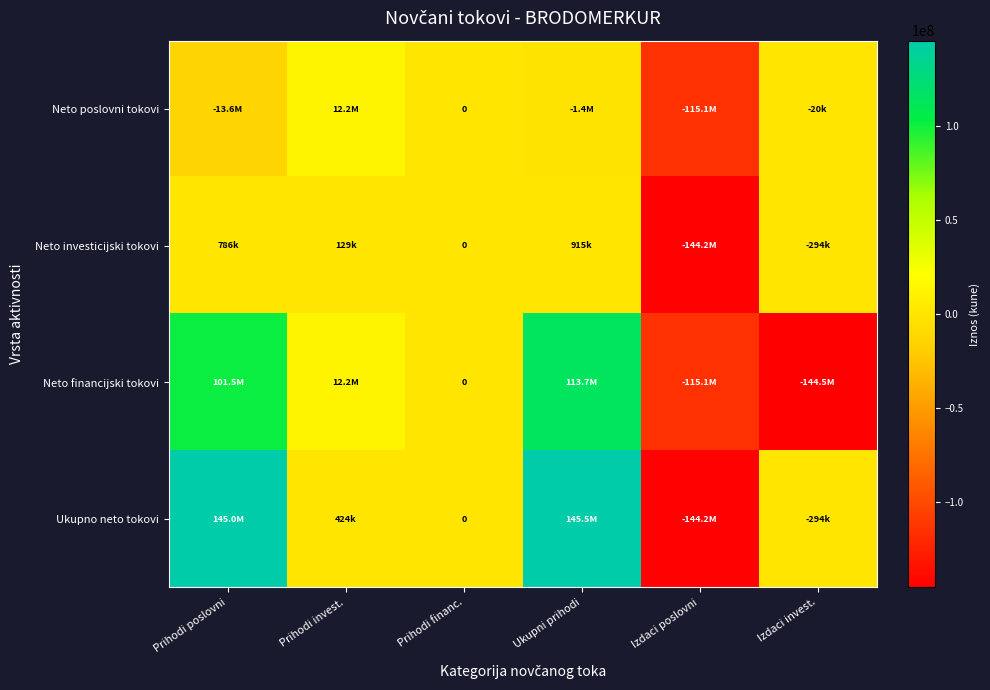

What is the spread (max minus min) of values at Ukupni prihodi?

146866056